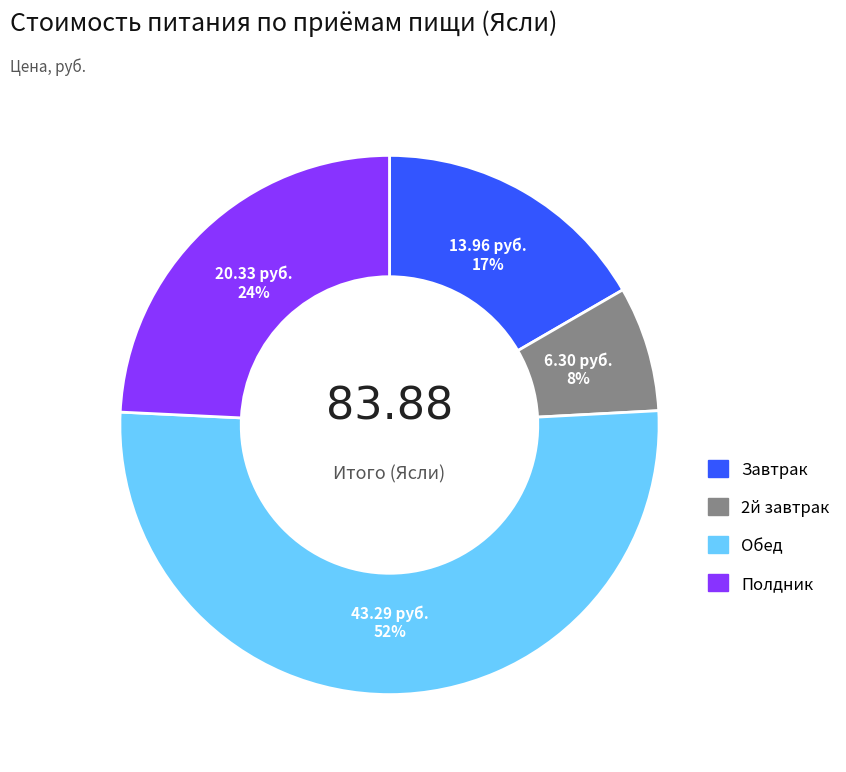

Is the sum of Обед and 2й завтрак greater than half?

Yes